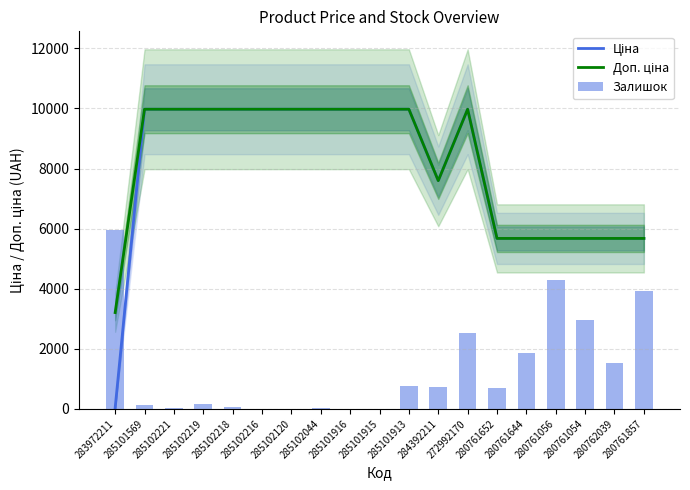

Reading left to right, transcribe all the data shown in this chart.

Ціна: 283972211=32.0	285101569=9975.0	285102221=9975.0	285102219=9975.0	285102218=9975.0	285102216=9975.0	285102120=9975.0	285102044=9975.0	285101916=9975.0	285101915=9975.0	285101913=9975.0	284392211=7596.5	272992170=9975.0	280761652=5673.8	280761644=5673.8	280761056=5673.8	280761054=5673.8	280762039=5673.8	280761857=5673.8
Доп. ціна: 283972211=3205.0	285101569=9975.0	285102221=9975.0	285102219=9975.0	285102218=9975.0	285102216=9975.0	285102120=9975.0	285102044=9975.0	285101916=9975.0	285101915=9975.0	285101913=9975.0	284392211=7596.5	272992170=9975.0	280761652=5673.8	280761644=5673.8	280761056=5673.8	280761054=5673.8	280762039=5673.8	280761857=5673.8
Залишок: 283972211=5968.4	285101569=116.1	285102221=33.2	285102219=149.2	285102218=49.7	285102216=0.0	285102120=0.0	285102044=16.6	285101916=0.0	285101915=0.0	285101913=762.6	284392211=712.9	272992170=2536.6	280761652=696.3	280761644=1856.8	280761056=4293.9	280761054=2967.6	280762039=1541.8	280761857=3912.6